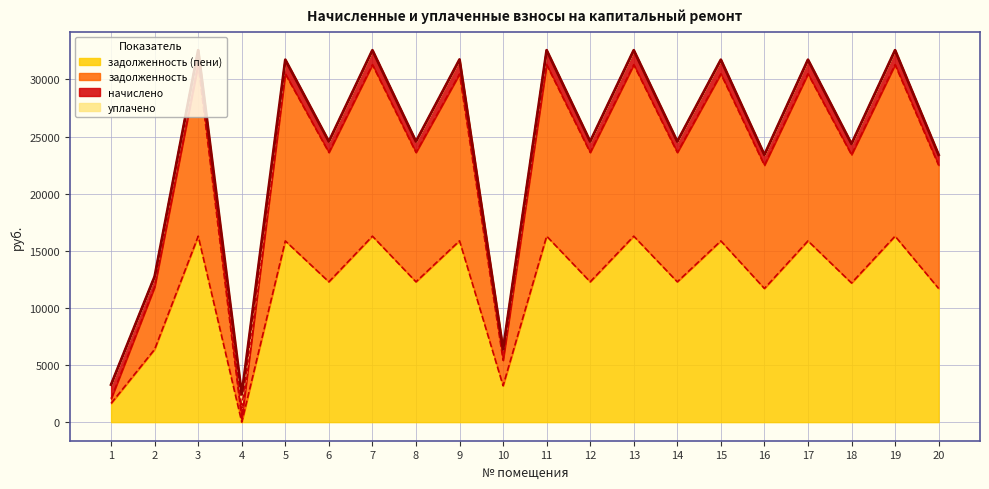

At which category is the sum across all series the highest?

3